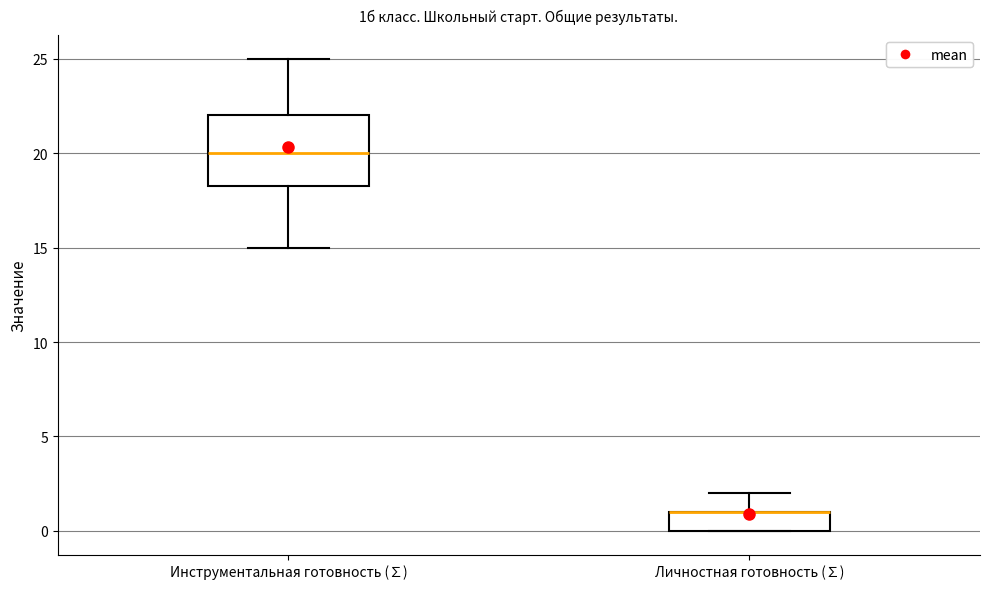

Comparing the boxes themselves (not the whiskers), which one is the tallest?

Инструментальная готовность (∑)